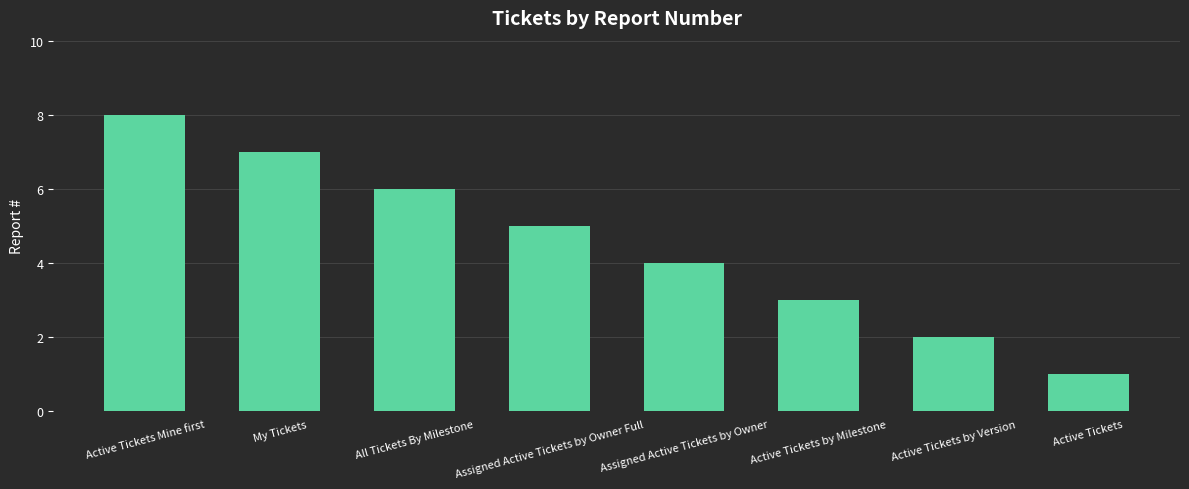

Reading left to right, list all the values displayed in this chart.

8	7	6	5	4	3	2	1